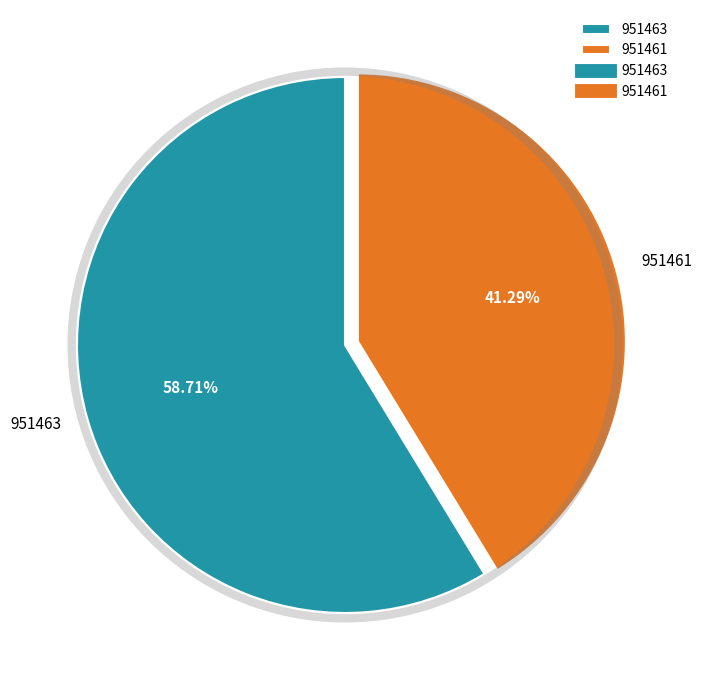

To the nearest percent, what is the difference between the 951463 and 951461 slice percentages?

17%